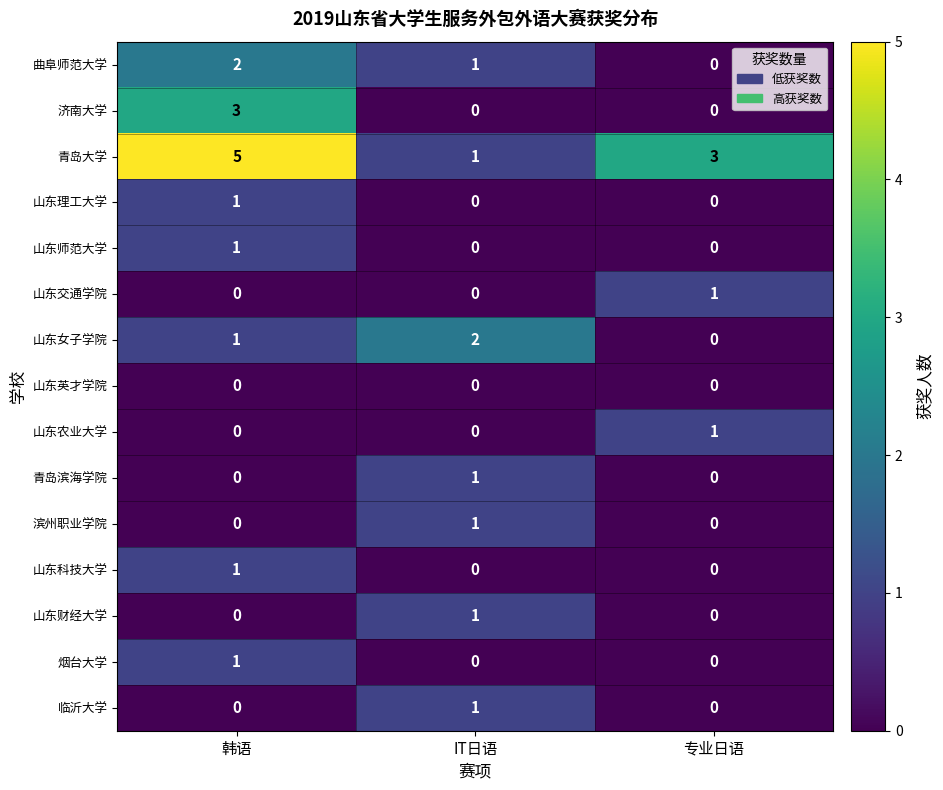

Is it true that 烟台大学 equals 1 at 专业日语?

False